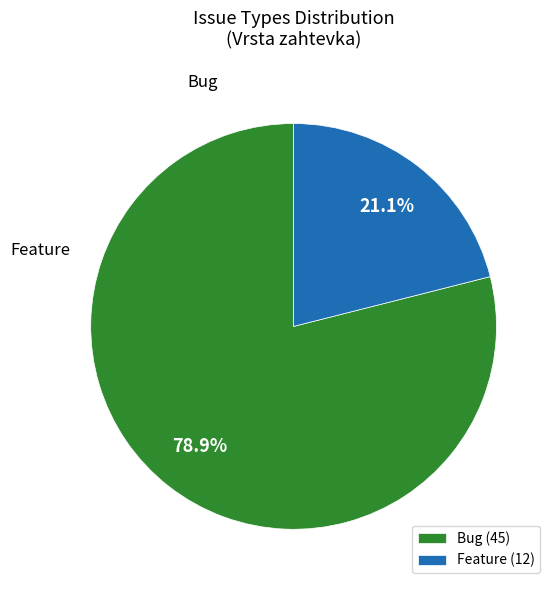

Rank the categories by value from lowest to highest.

Feature, Bug